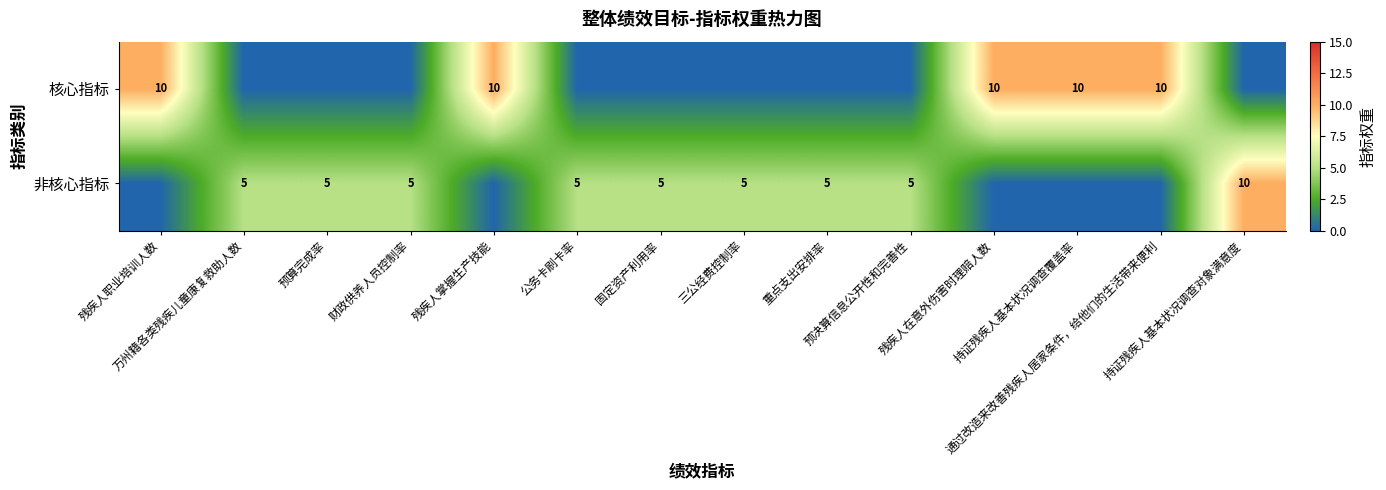

Rank the series at 残疾人掌握生产技能 from highest to lowest value.

核心指标, 非核心指标